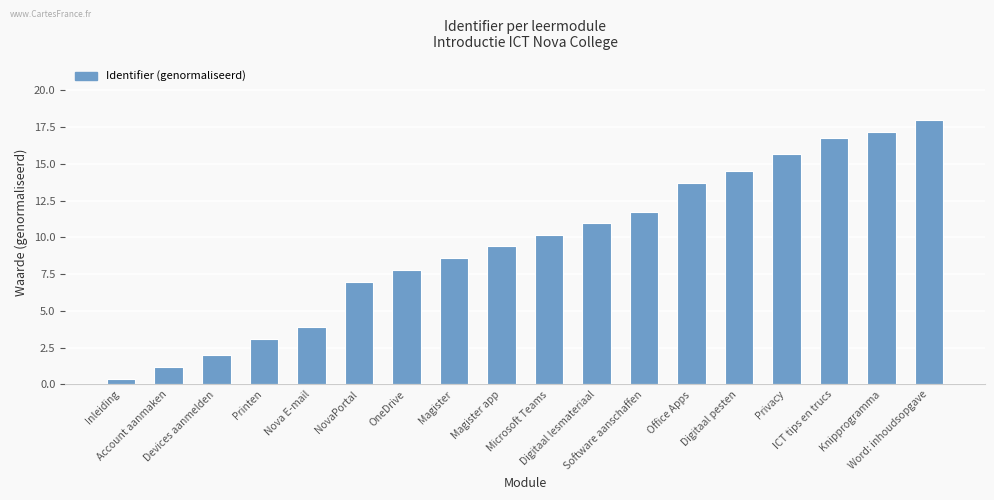

Is it true that the value at Magister is 13.2?

False